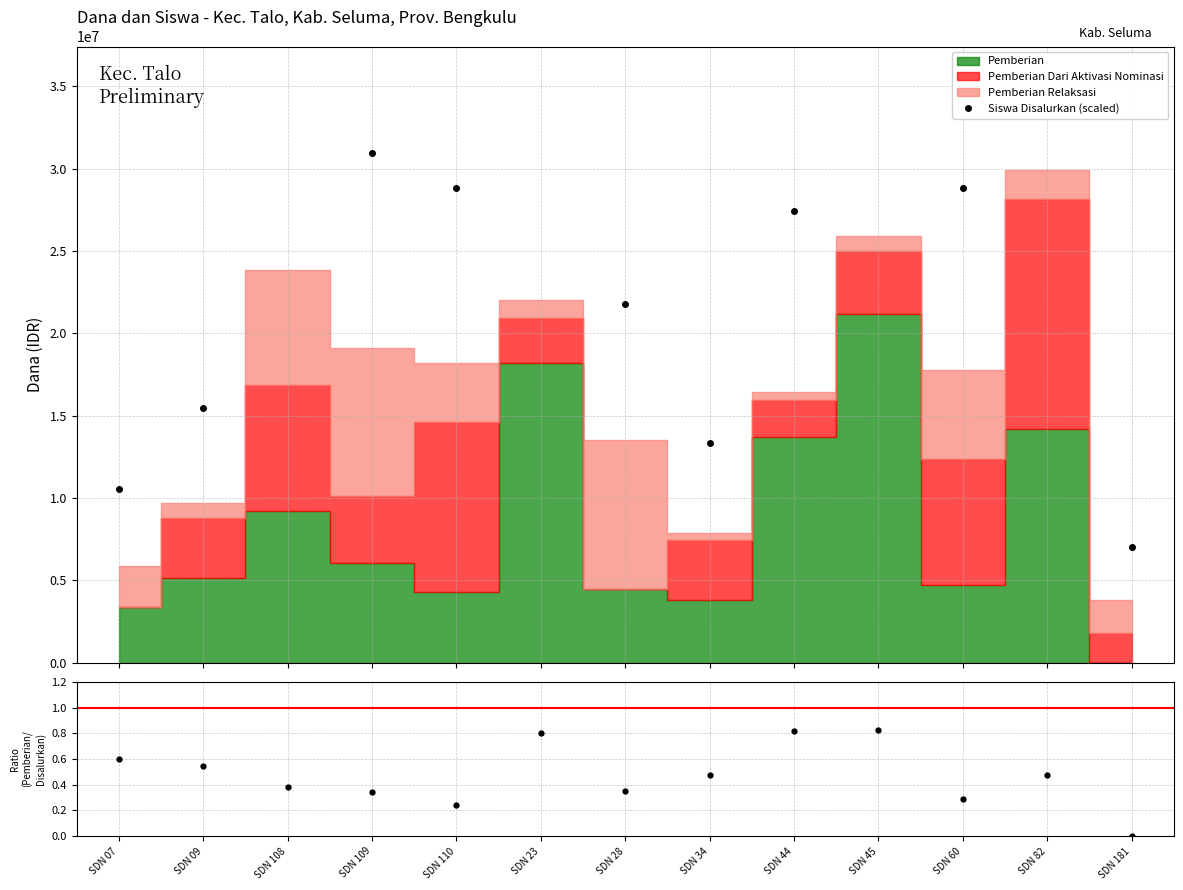

What is the label of the 1st point from the left?

SDN 07